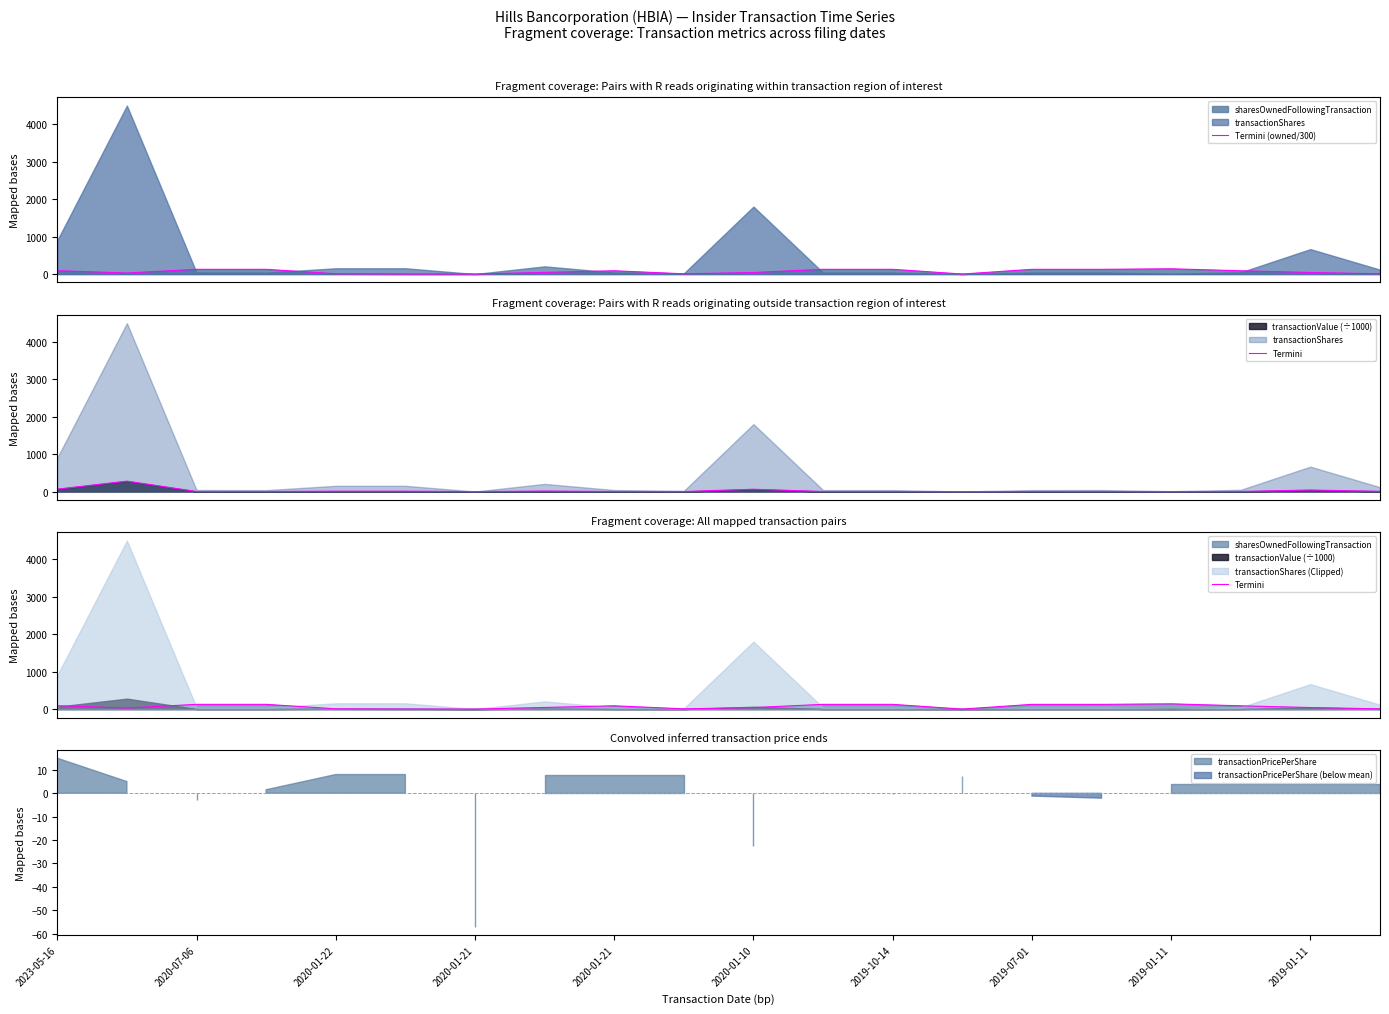

What is the difference between the maximum and minimum values in the Termini (owned/300) series?

139.9